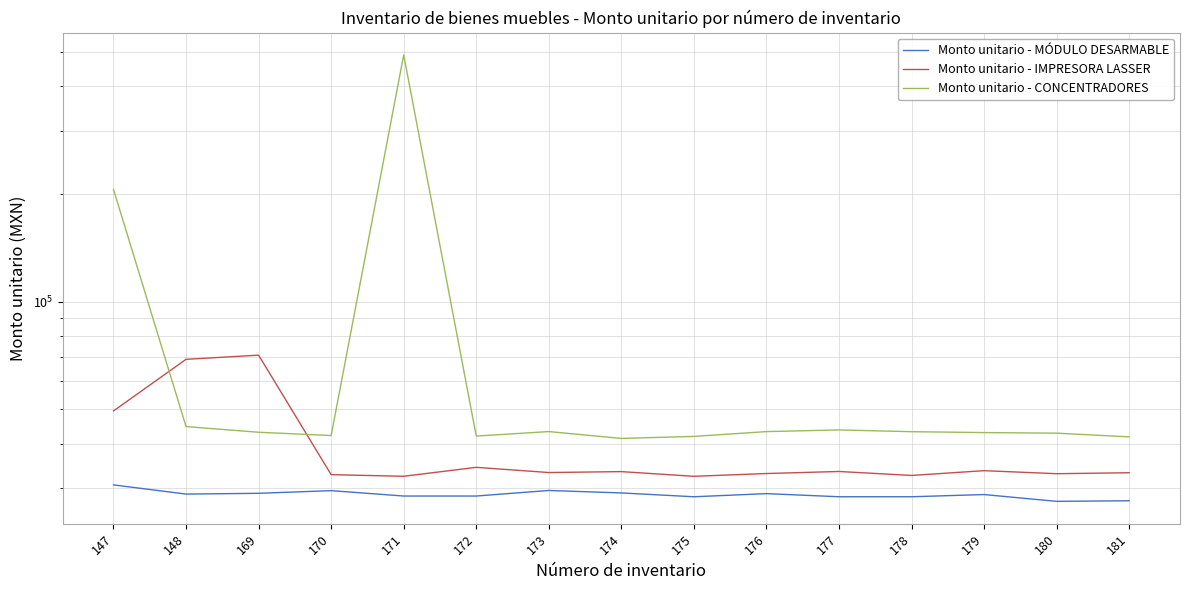

Which series changed the most between 172 and 177?

Monto unitario - CONCENTRADORES